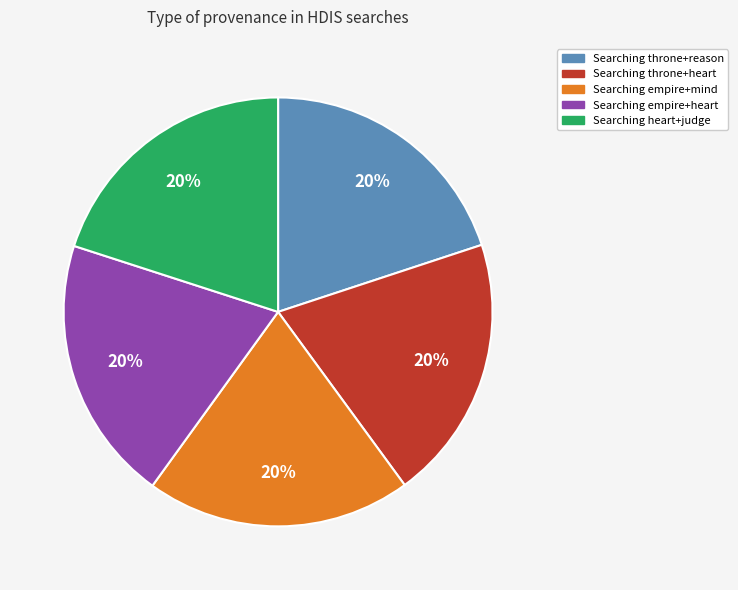

Approximately how many times larger is the value at Searching heart+judge compared to Searching throne+heart?

1.0